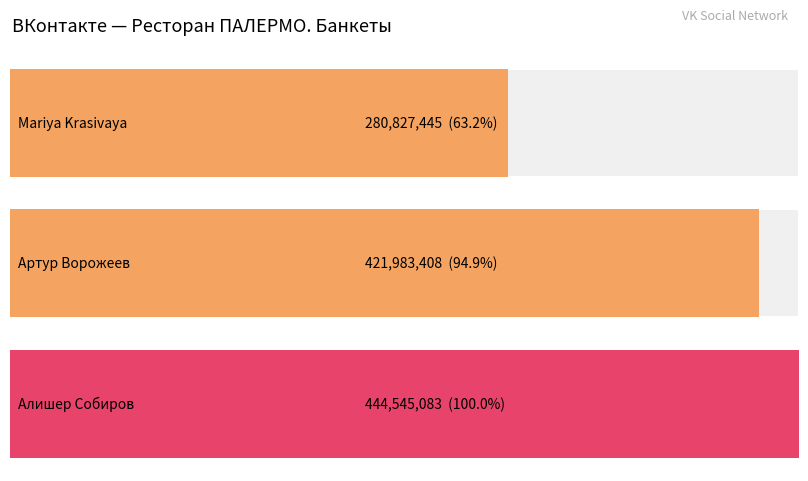

What is the difference between the maximum and second lowest values?

22561675